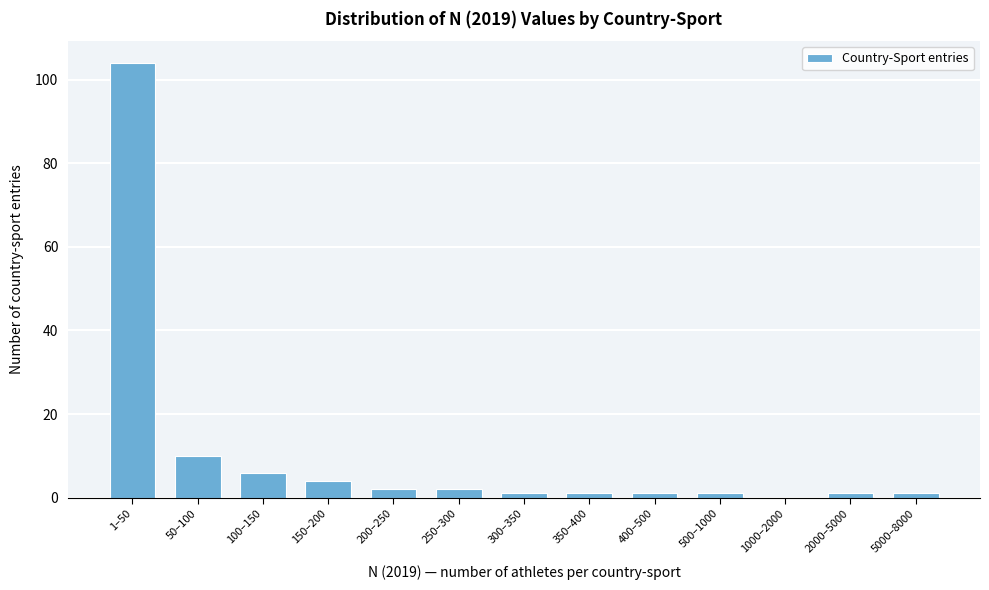

Reading left to right, list all the values displayed in this chart.

1–50=104	50–100=10	100–150=6	150–200=4	200–250=2	250–300=2	300–350=1	350–400=1	400–500=1	500–1000=1	1000–2000=0	2000–5000=1	5000–8000=1